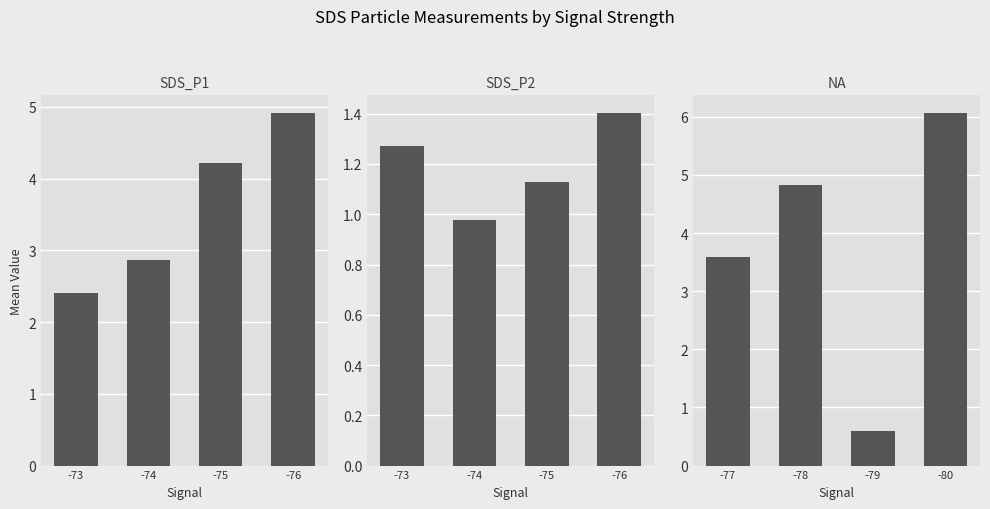

Between -73 and -76, which is larger?

-76